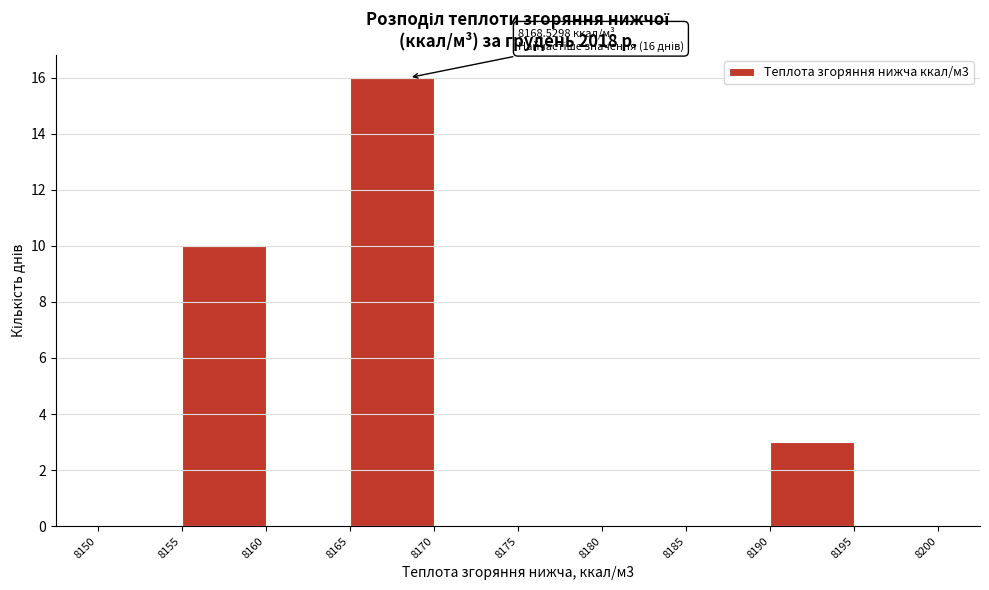

Which range on the x-axis has the tallest bar?

8165 to 8170